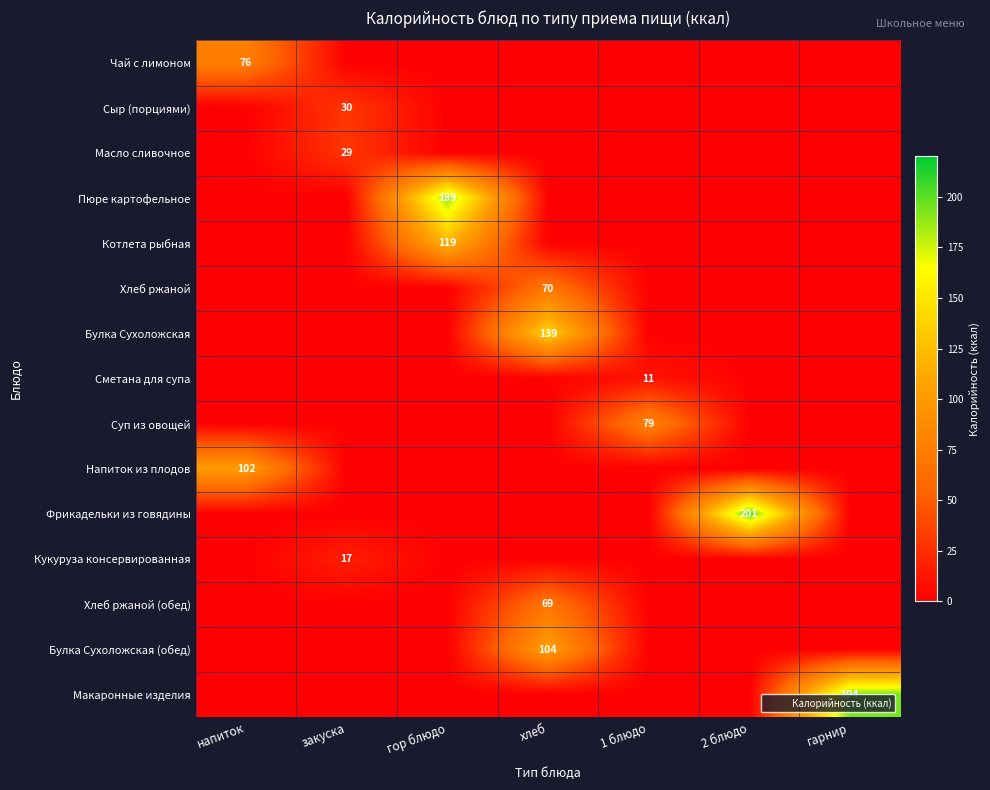

Where is Булка Сухоложская (обед) nearest to the value 52?

напиток